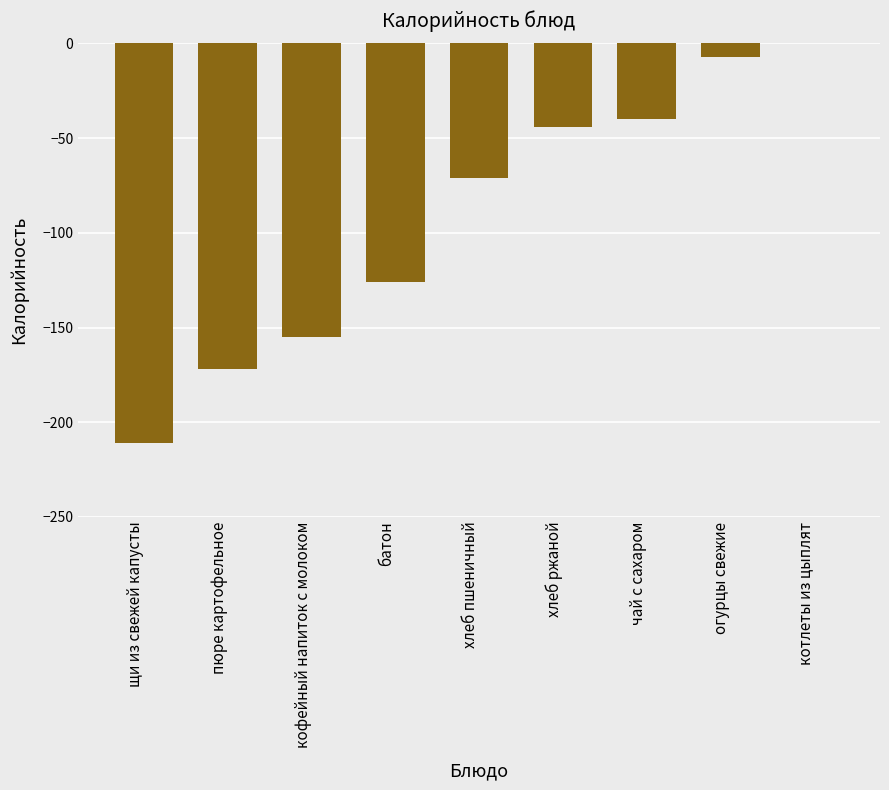

Where does the data first go above -71?

хлеб ржаной